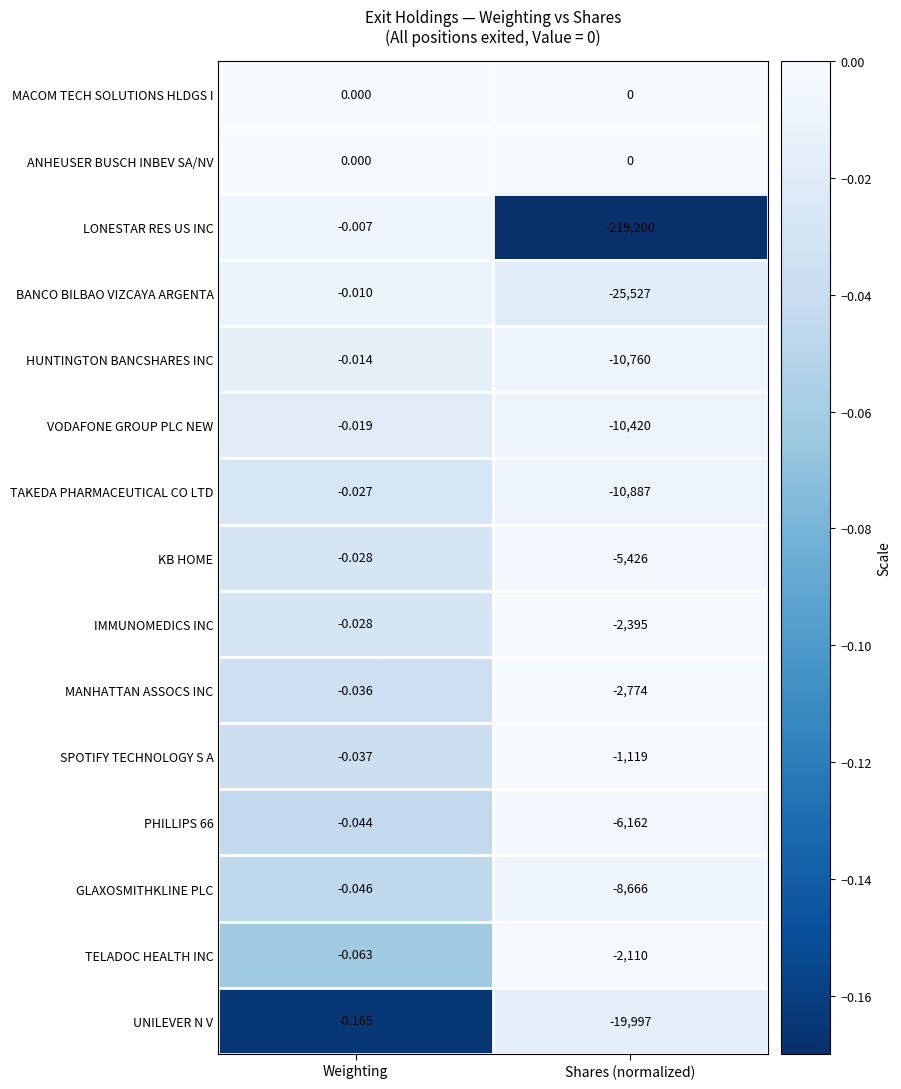

Rank the categories by LONESTAR RES US INC value from lowest to highest.

Shares (normalized), Weighting